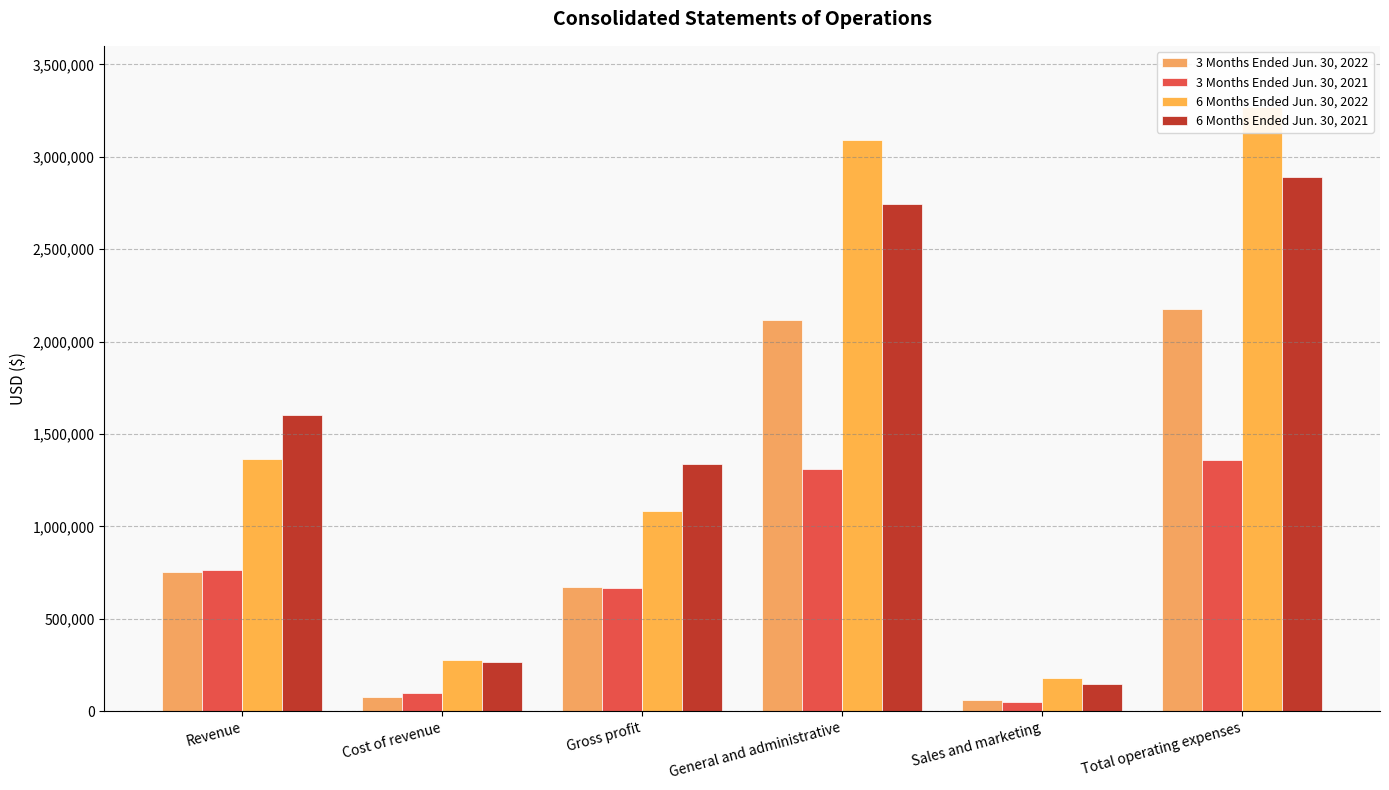

What is the lowest value of the 3 Months Ended Jun. 30, 2021 series?

49220